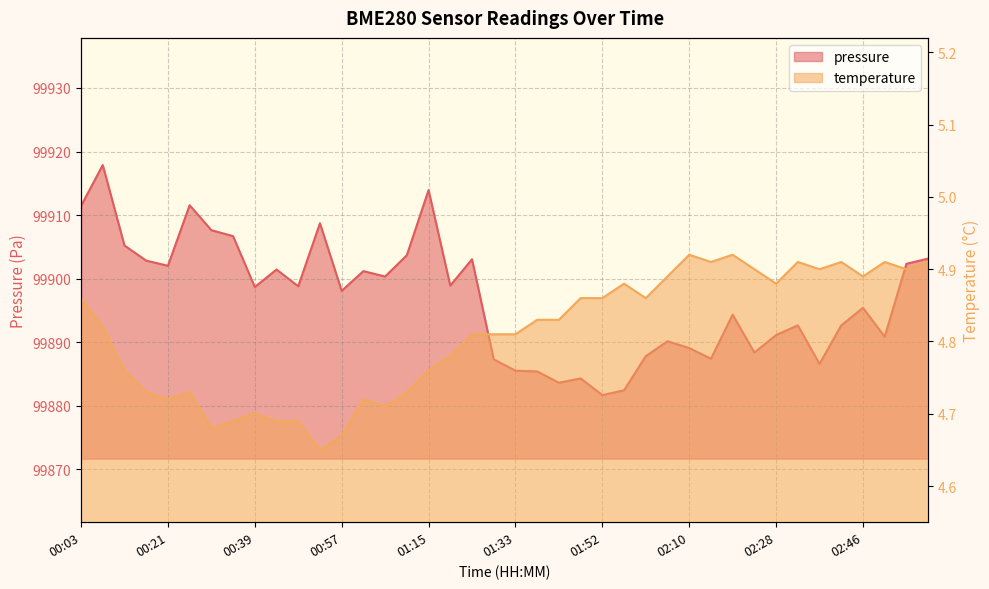

What position from the right is 02:32?

7